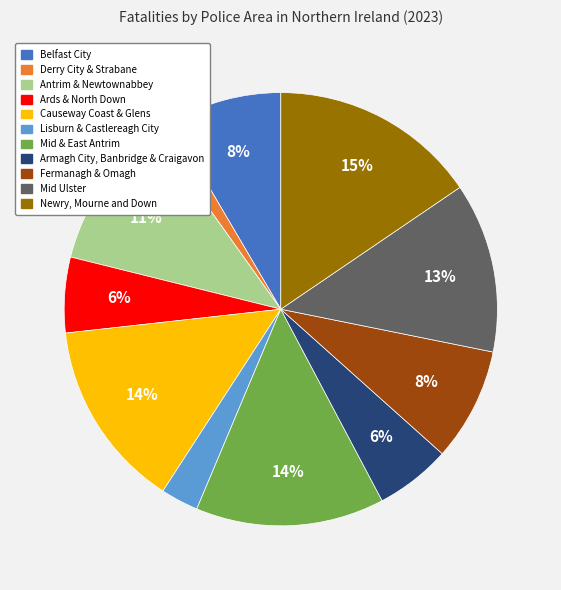

How many slices are in this pie chart?

11